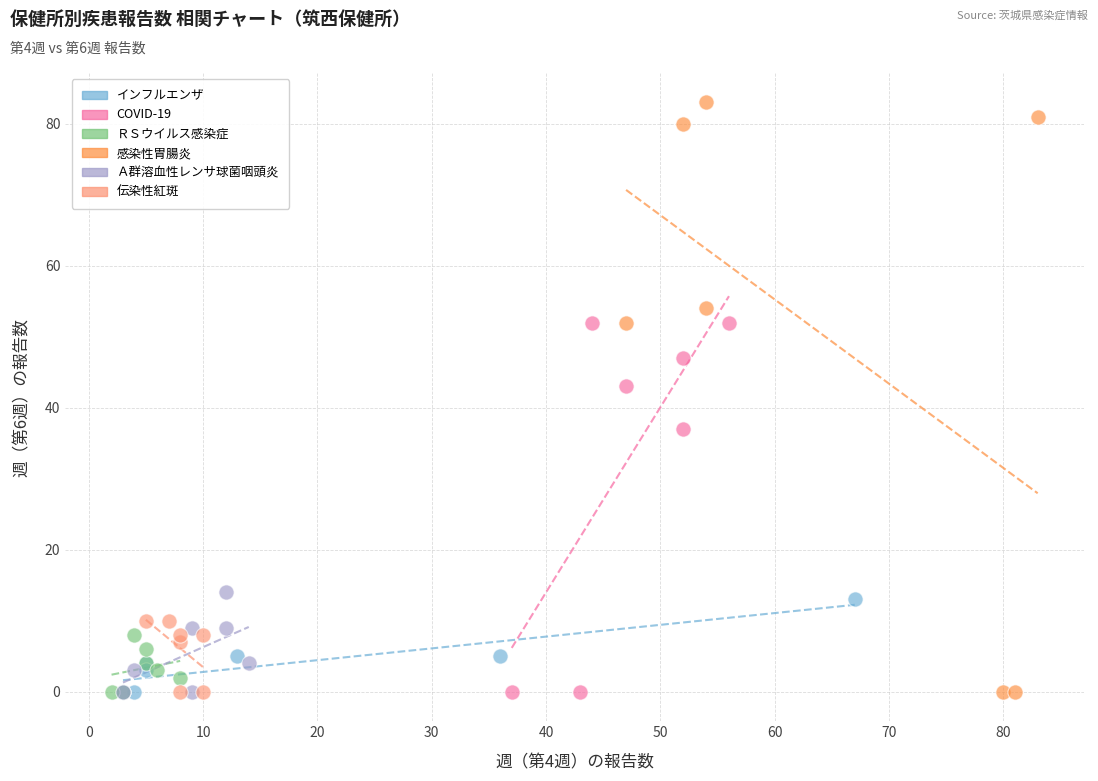

Which series has the widest spread of Y values?

感染性胃腸炎